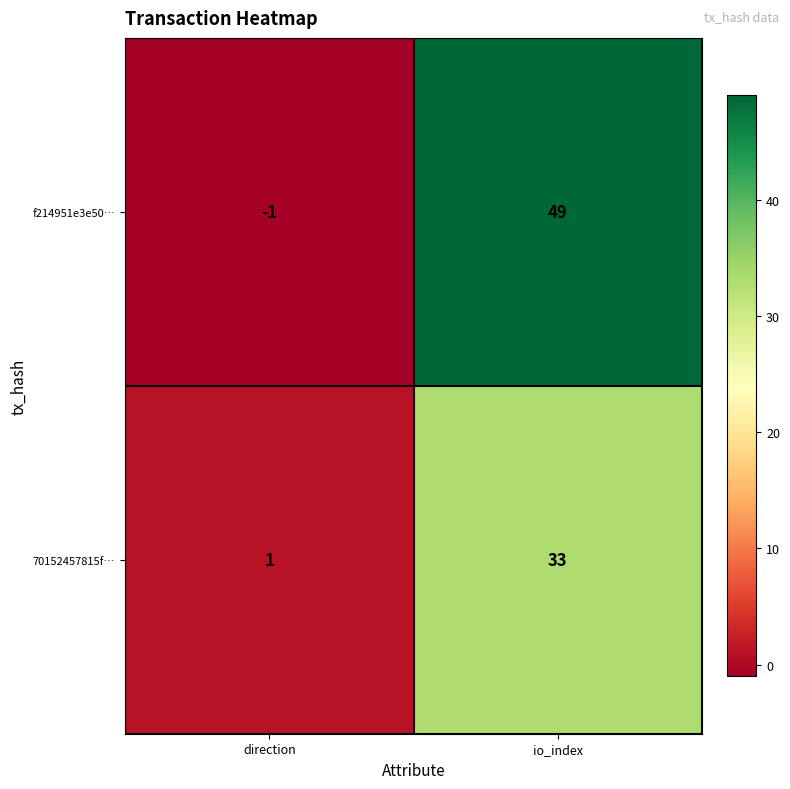

True or false: 70152457815f… has a value of 1 at direction.

True